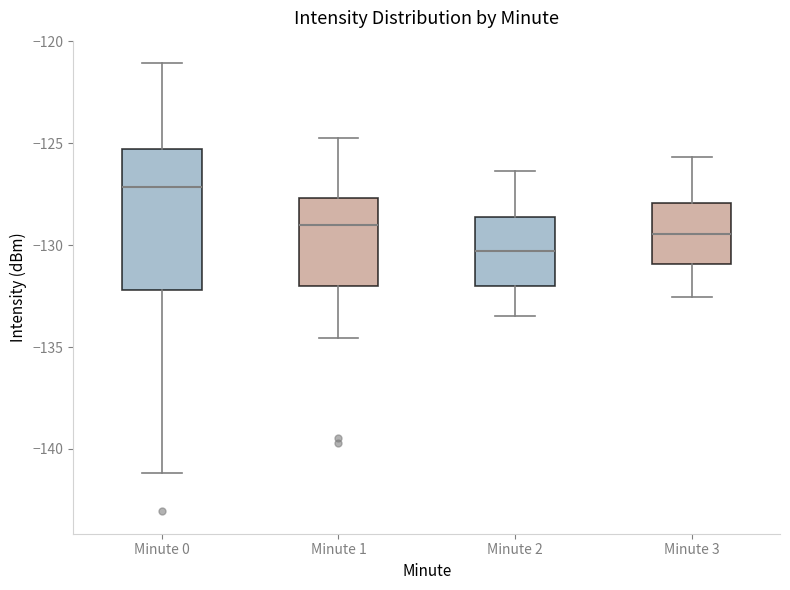

Where is the lower edge of the box for Minute 2 on the y-axis? The values are not printed on the chart, so give them approximately, as read against the axis.

-132.0